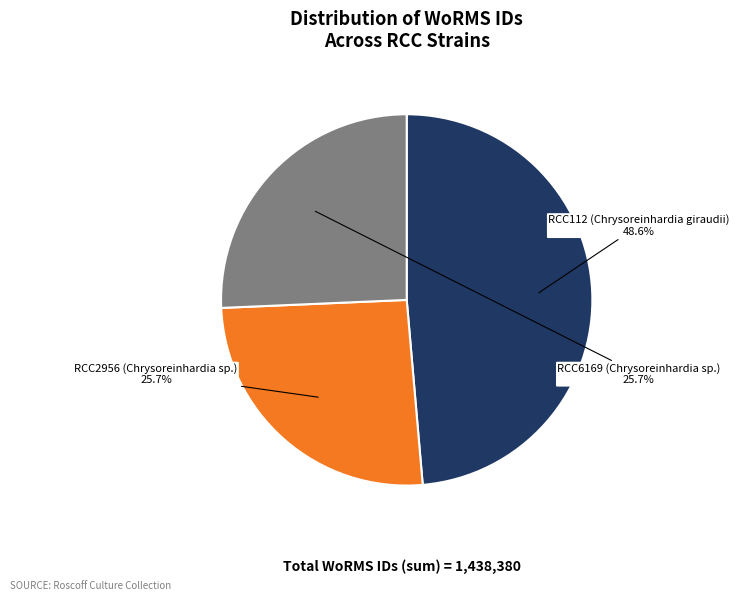

To the nearest percent, what is the combined percentage of RCC112 (Chrysoreinhardia giraudii) and RCC2956 (Chrysoreinhardia sp.)?

74%